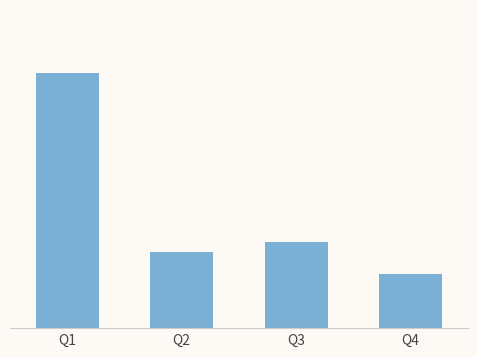

The value at Q3 is 4.4. True or false?

False